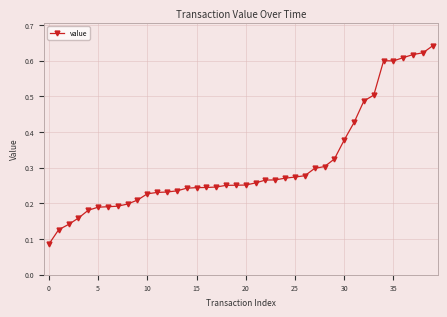

What is the sum of all values?

12.3